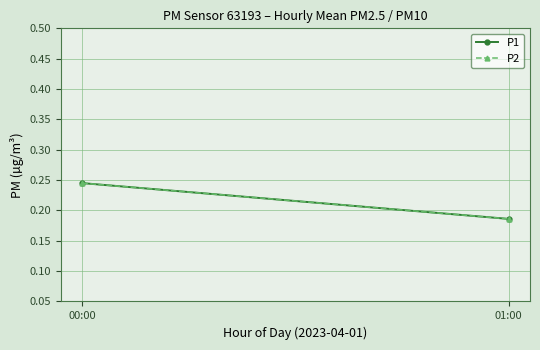

What is the sum of all P2 values?

0.4